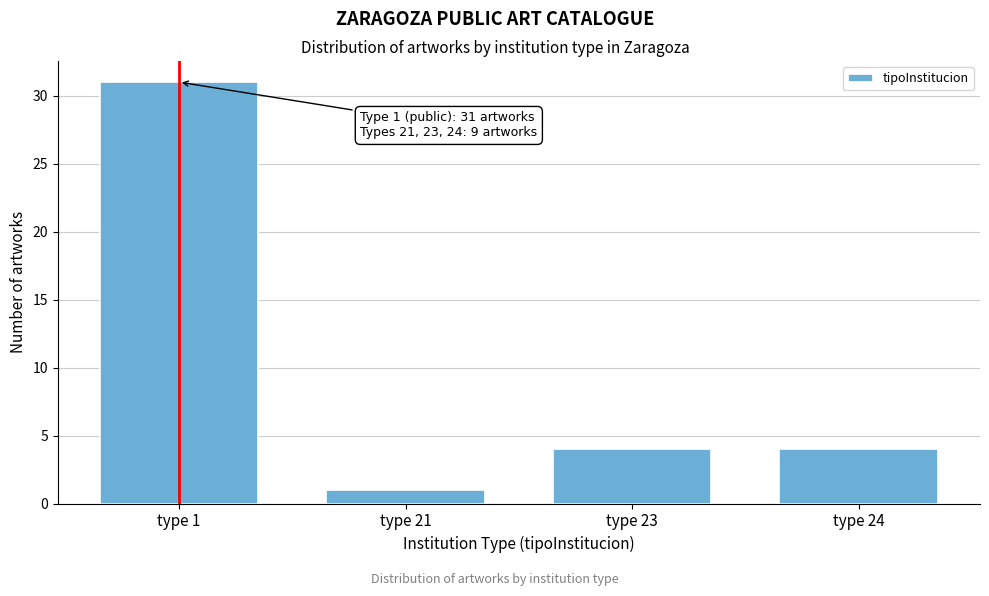

Reading left to right, transcribe all the data shown in this chart.

type 1=31	type 21=1	type 23=4	type 24=4